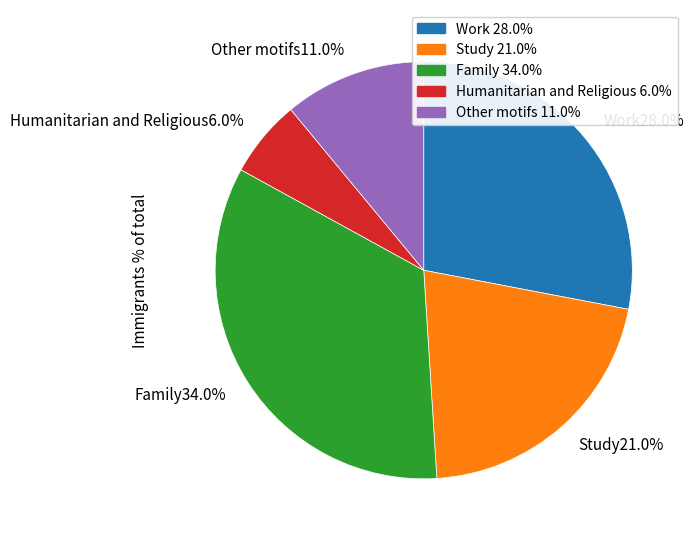

How many slices are in this pie chart?

5